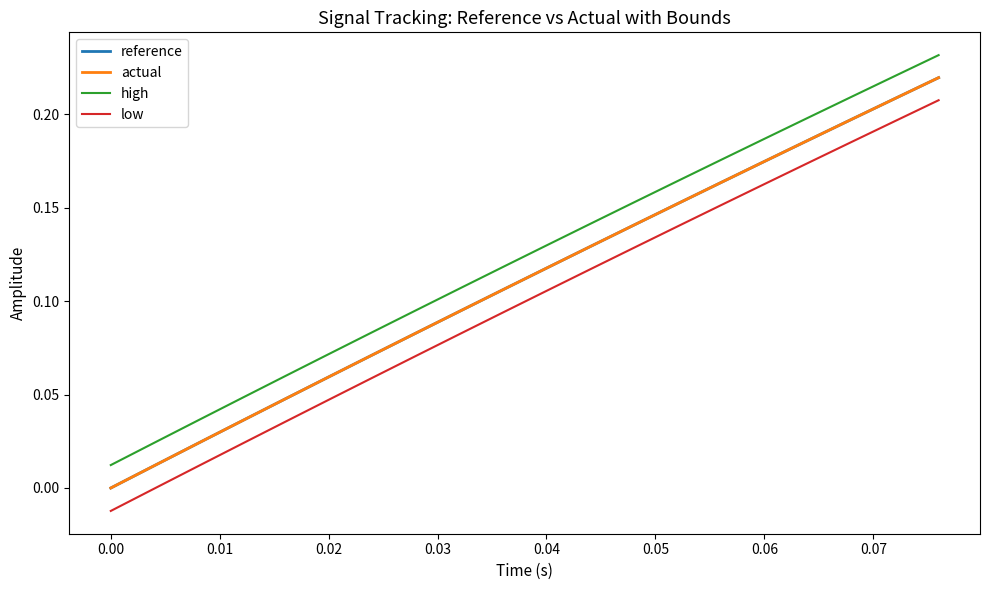

What is the sum of all actual values?

2.2